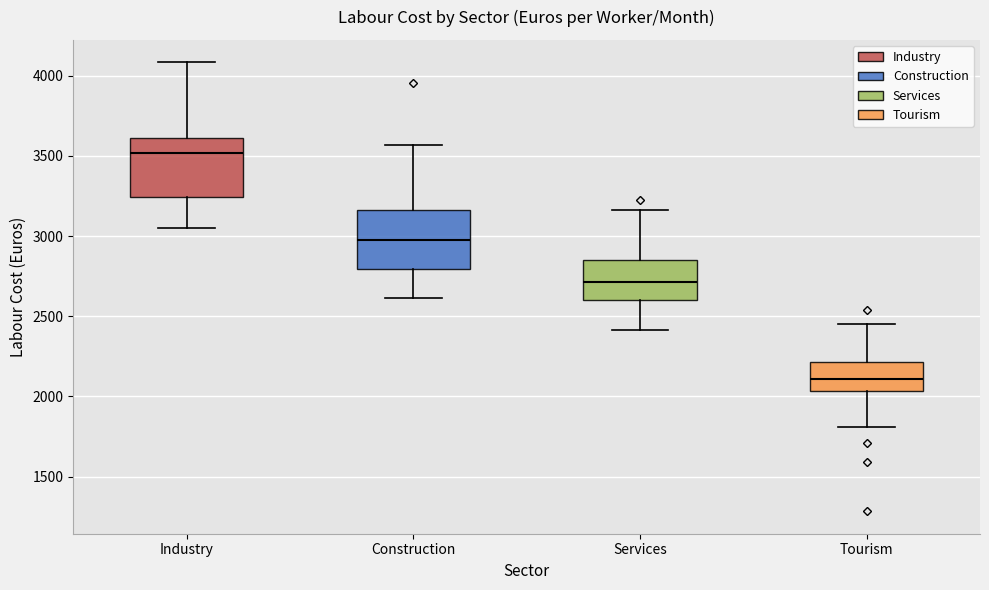

Which box has the highest median line?

Industry